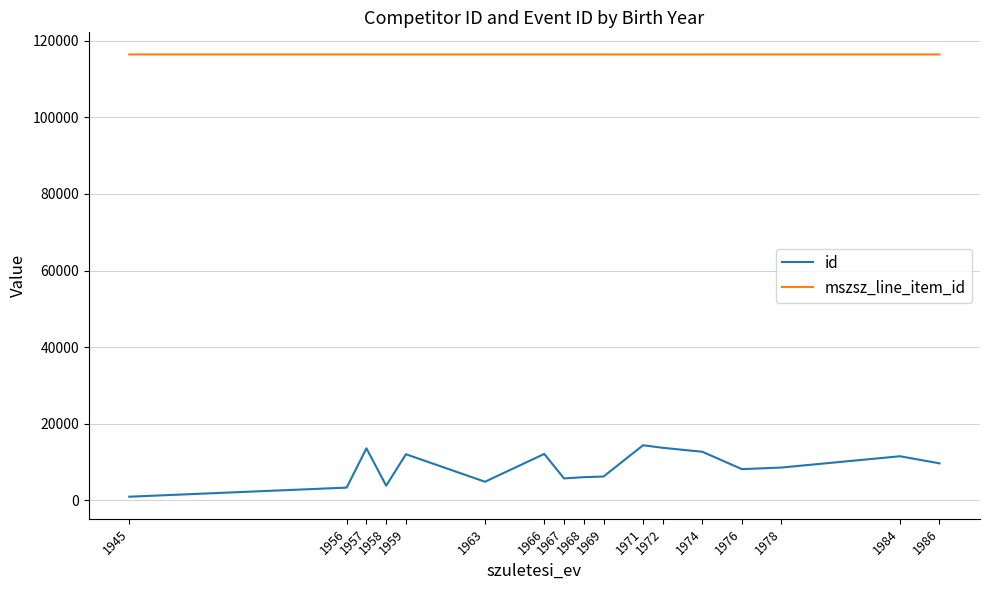

Which series has the largest total across all categories?

mszsz_line_item_id